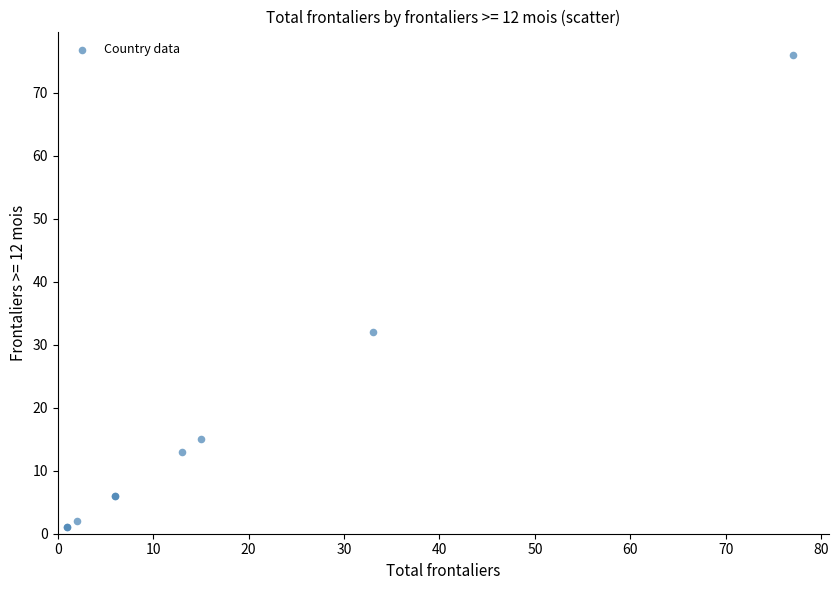

What Y value in the scatter plot is closest to 38?

32